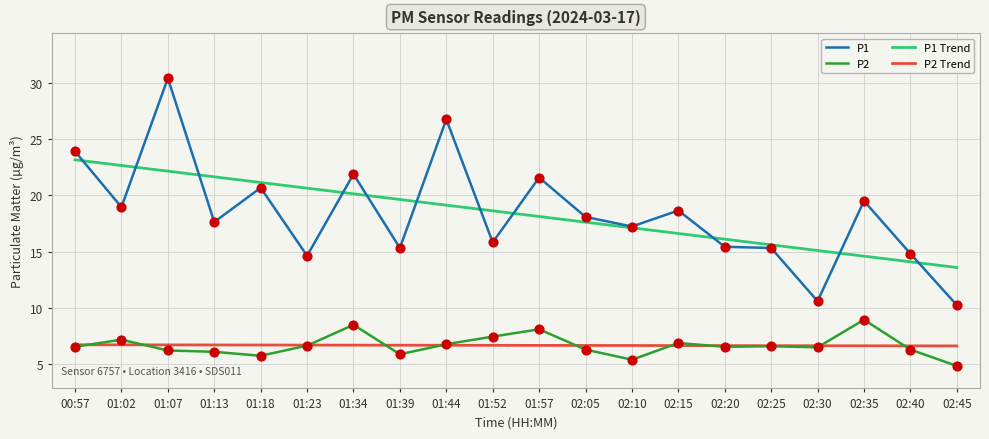

What is the spread (max minus min) of values at 01:13?

15.5